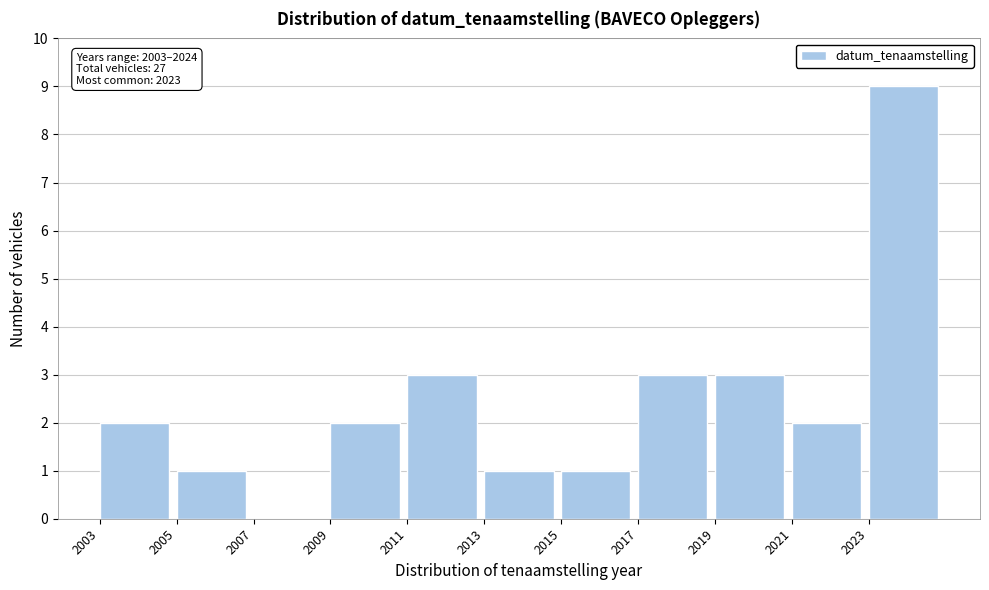

Which range on the x-axis has the tallest bar?

2023 to 2025